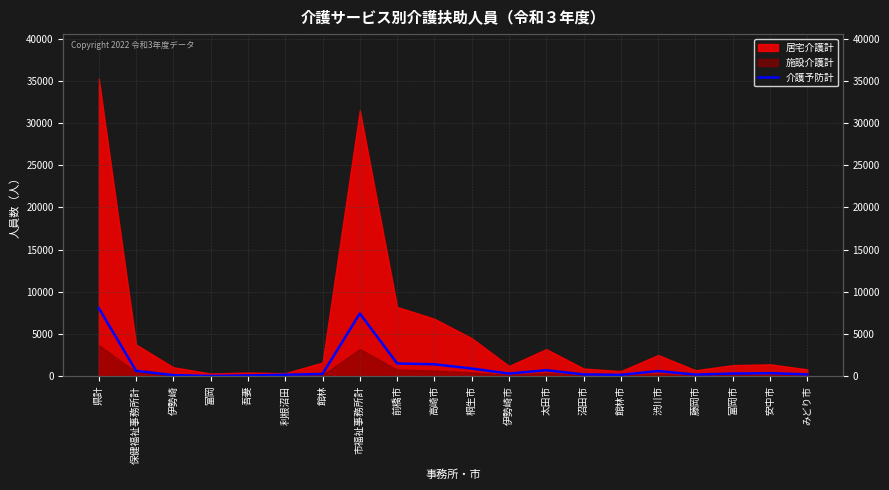

What is the ratio of the value at 伊勢崎市 to the value at 前橋市?

0.2